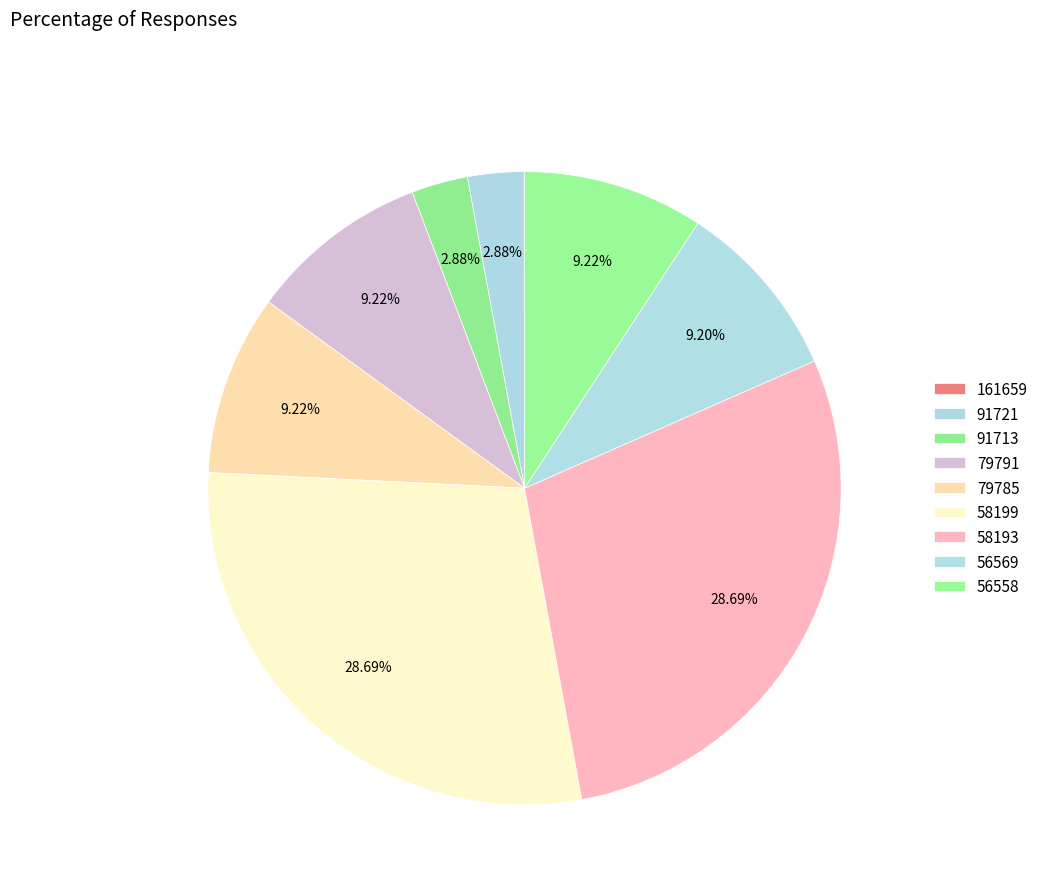

Between 58193 and 91721, which is larger?

58193